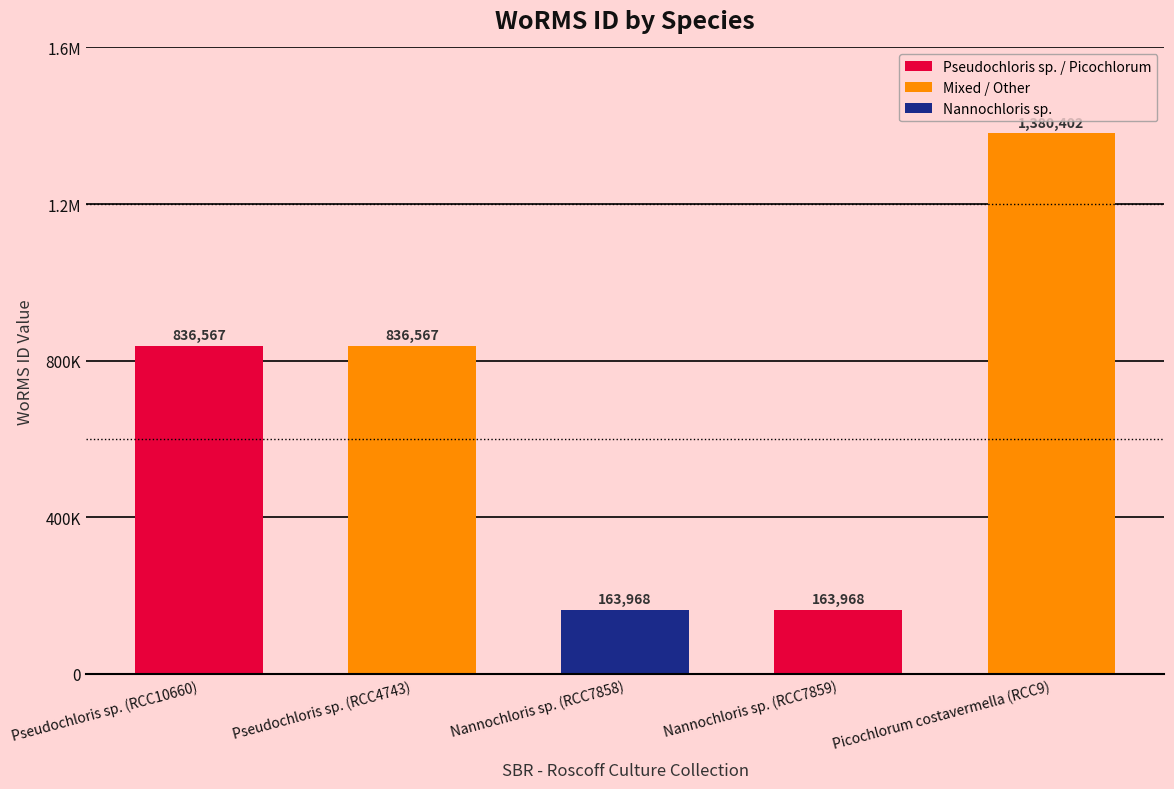

Does the chart contain any negative values?

No